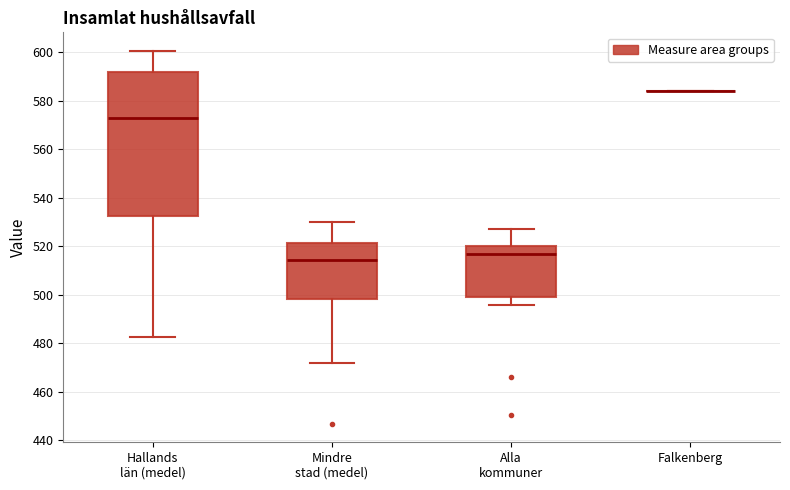

Reading left to right, read every box against the y-axis: the position of its median line, the range the box covers, and the ends of its whiskers. The values are not printed on the chart, so give them approximately, as read against the axis.

Hallands län (medel): median 572, box 532 to 592, whiskers 482 to 600
Mindre stad (medel): median 514, box 498 to 522, whiskers 472 to 530
Alla kommuner: median 516, box 498 to 520, whiskers 496 to 528
Falkenberg: box collapsed to a line at 584, whiskers 584 to 584